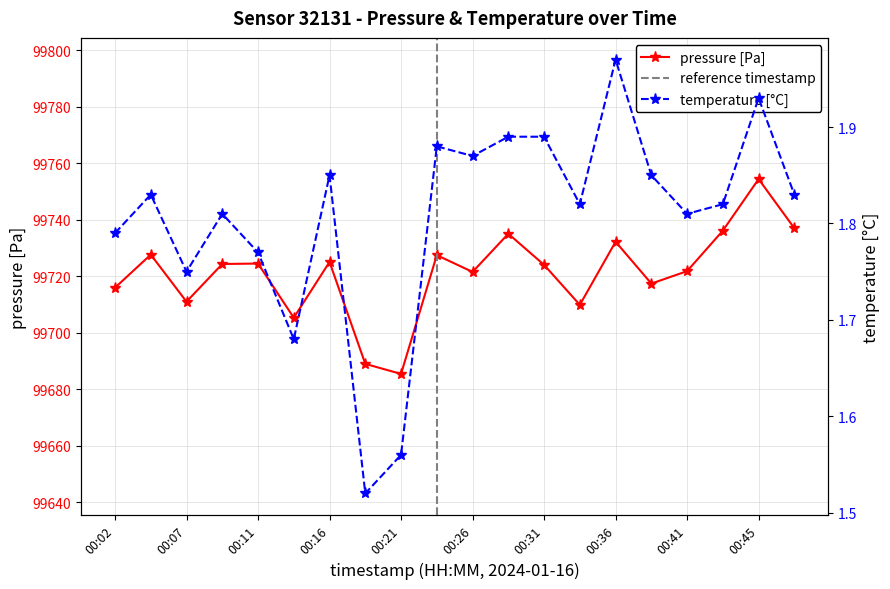

At how many categories does at least one series exceed 3554?

20